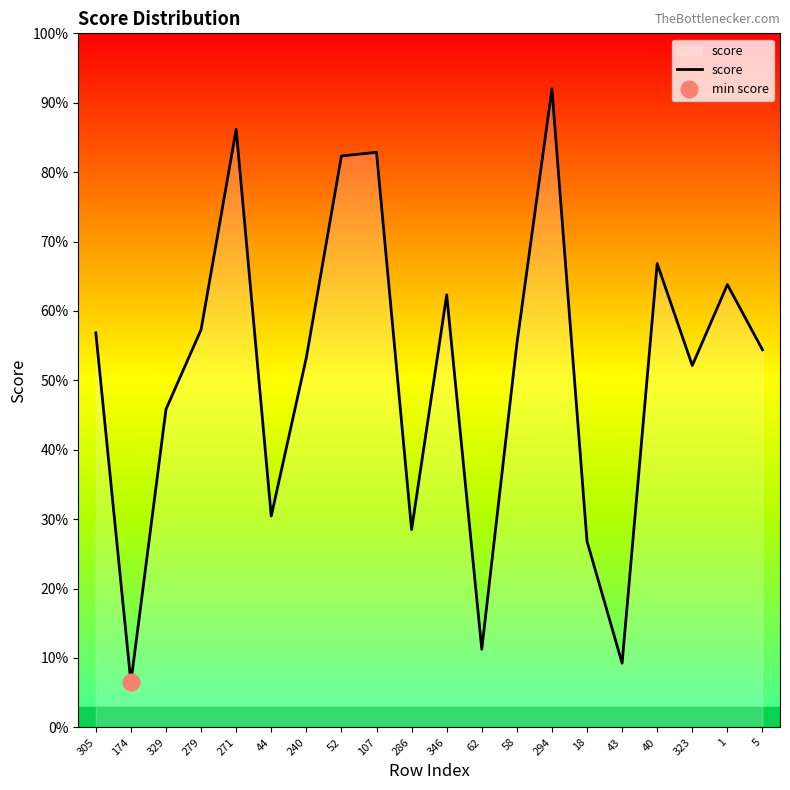

Between 305 and 1, which is larger?

1